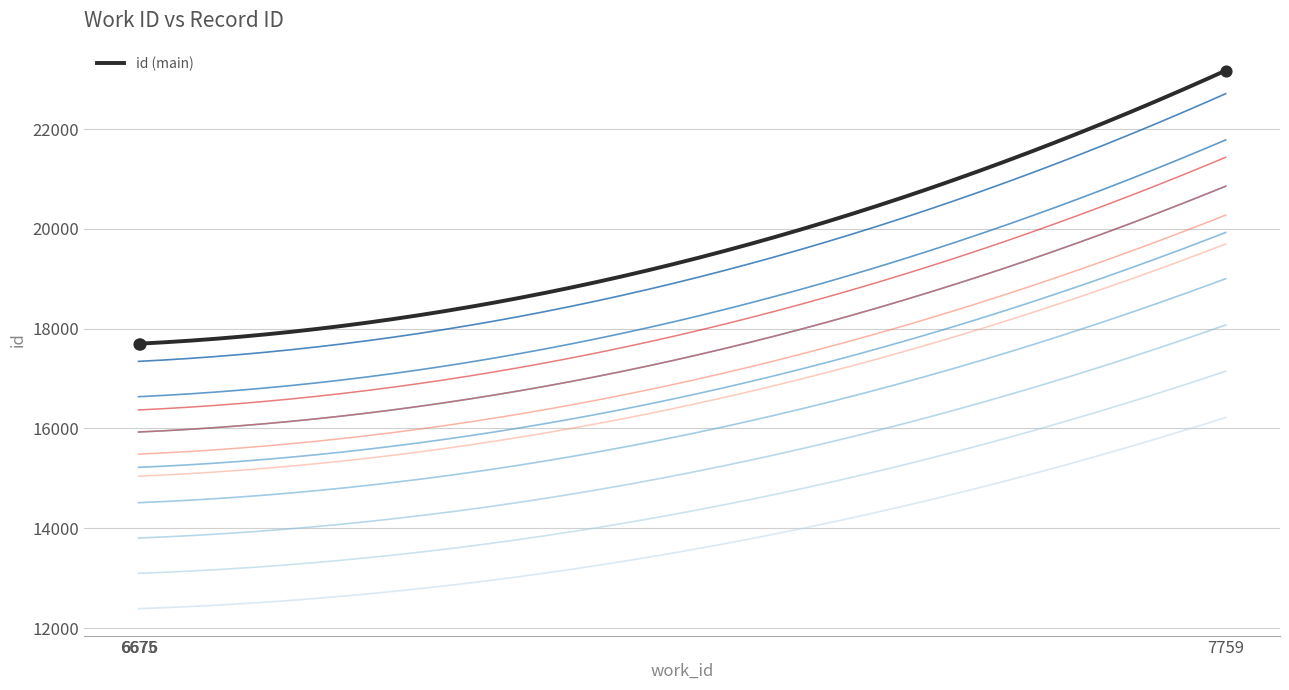

What is the change in value from 6675 to 6676?

+1